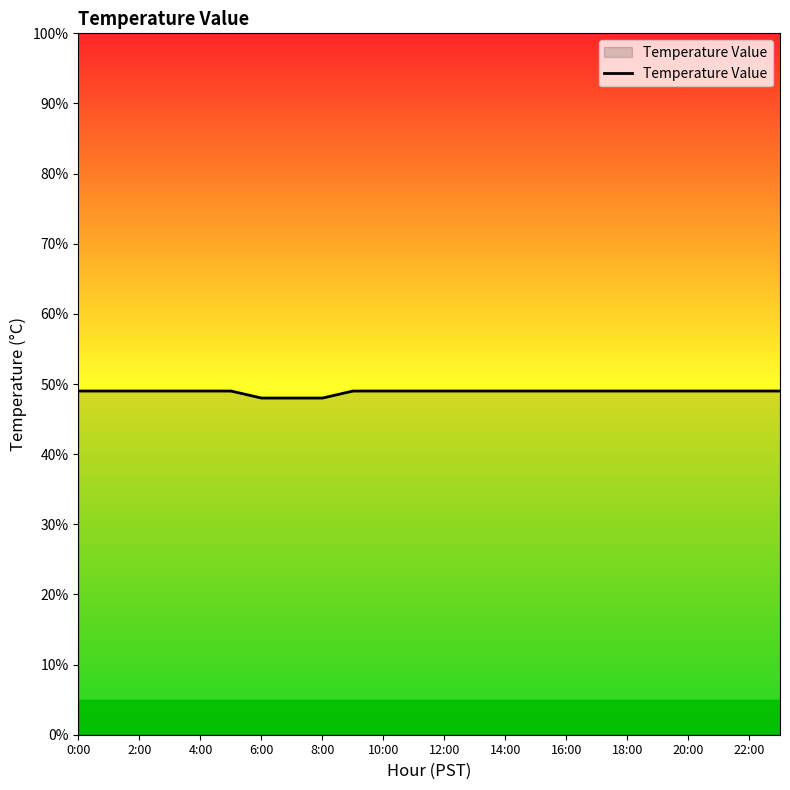

At which category does the chart reach its peak across all series?

0:00